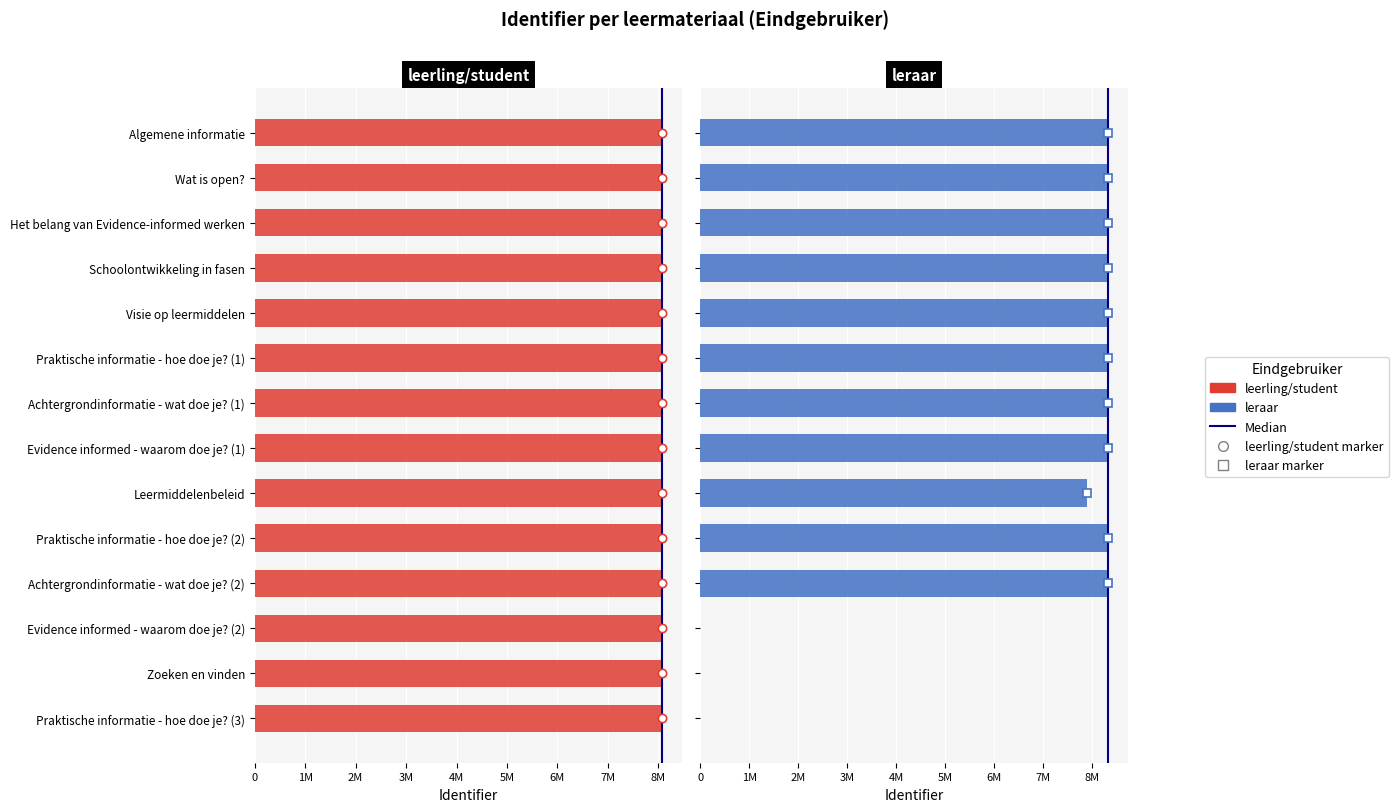

Read the leerling/student value at Zoeken en vinden, to the nearest 100.

8067300